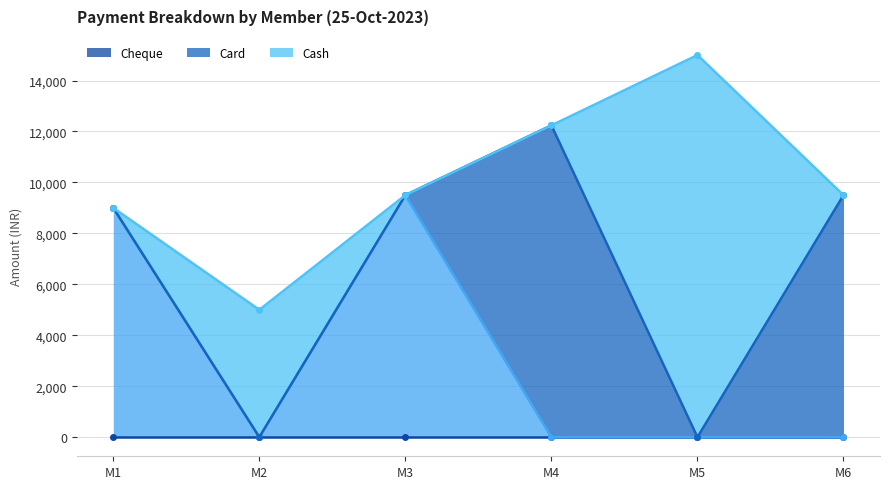

The value of Cash line at M1 is 9000. True or false?

True